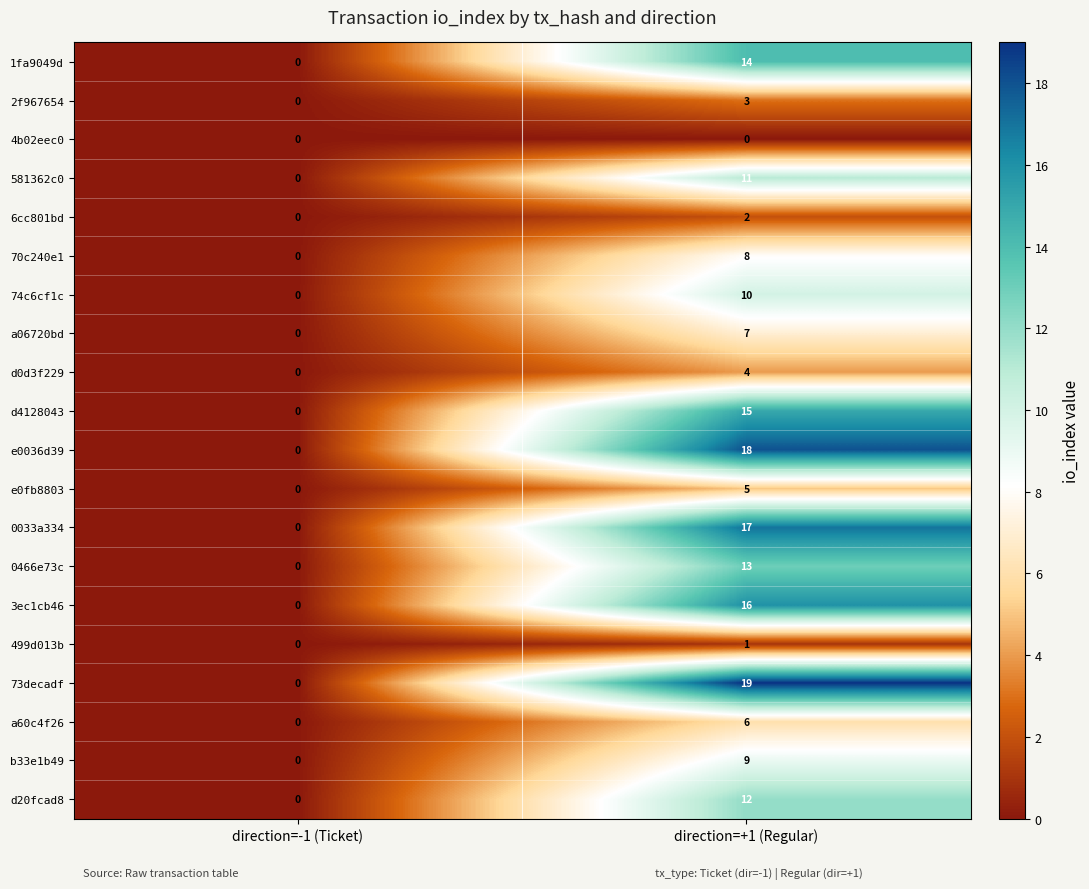

At which category does the chart reach its peak across all series?

direction=+1 (Regular)